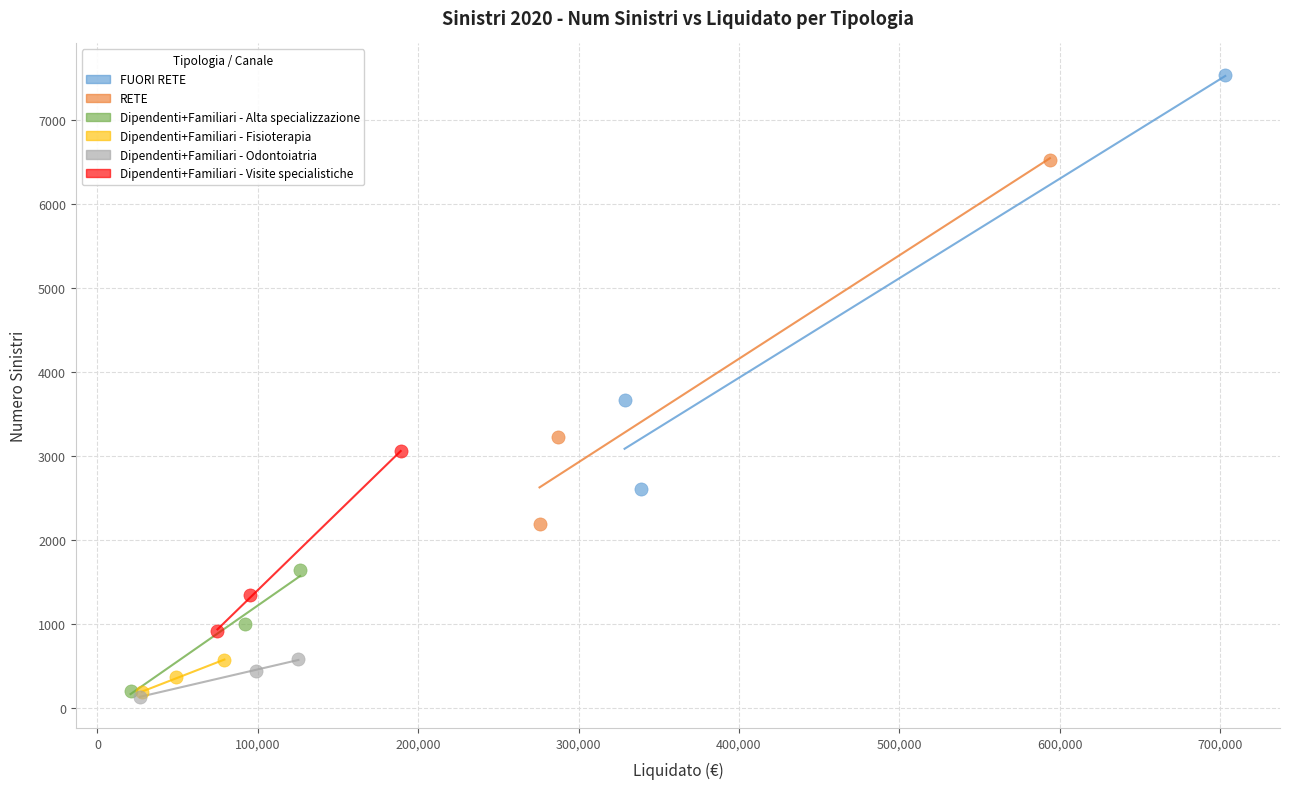

Which series reaches the maximum Y coordinate?

FUORI RETE